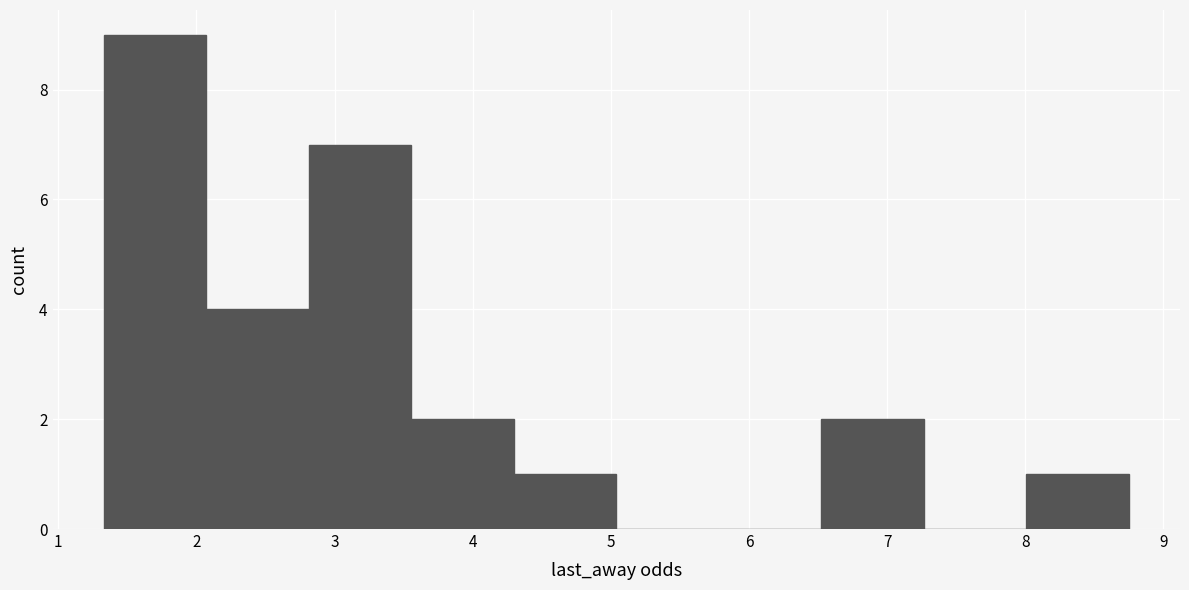

How tall is the bar that spans 4.3 to 5.0 on the x-axis? Neither the bar edges nor the heights are printed on the chart, so give them approximately, as read against the axes.

1